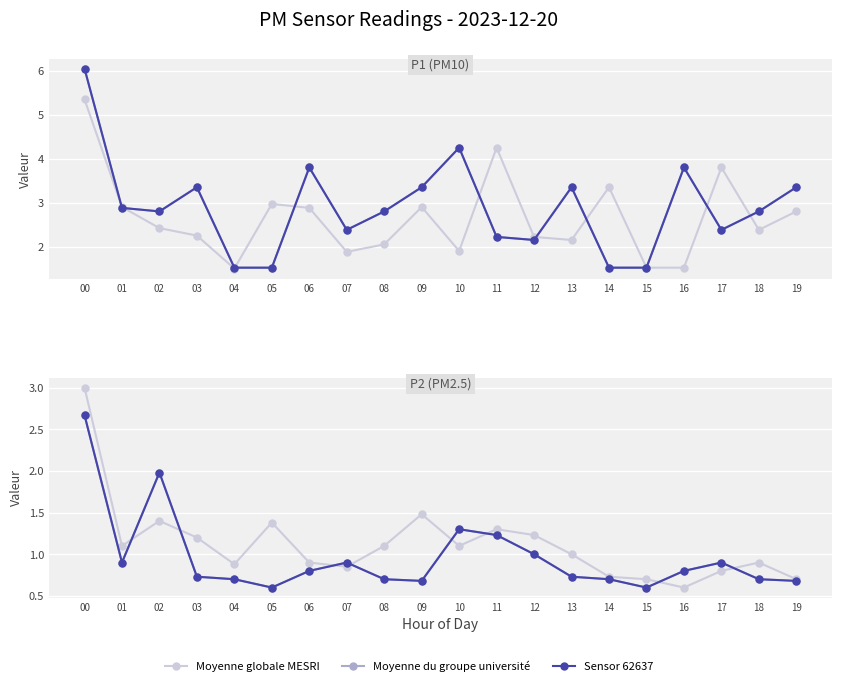

Which series has the largest range (max minus min)?

Moyenne globale MESRI